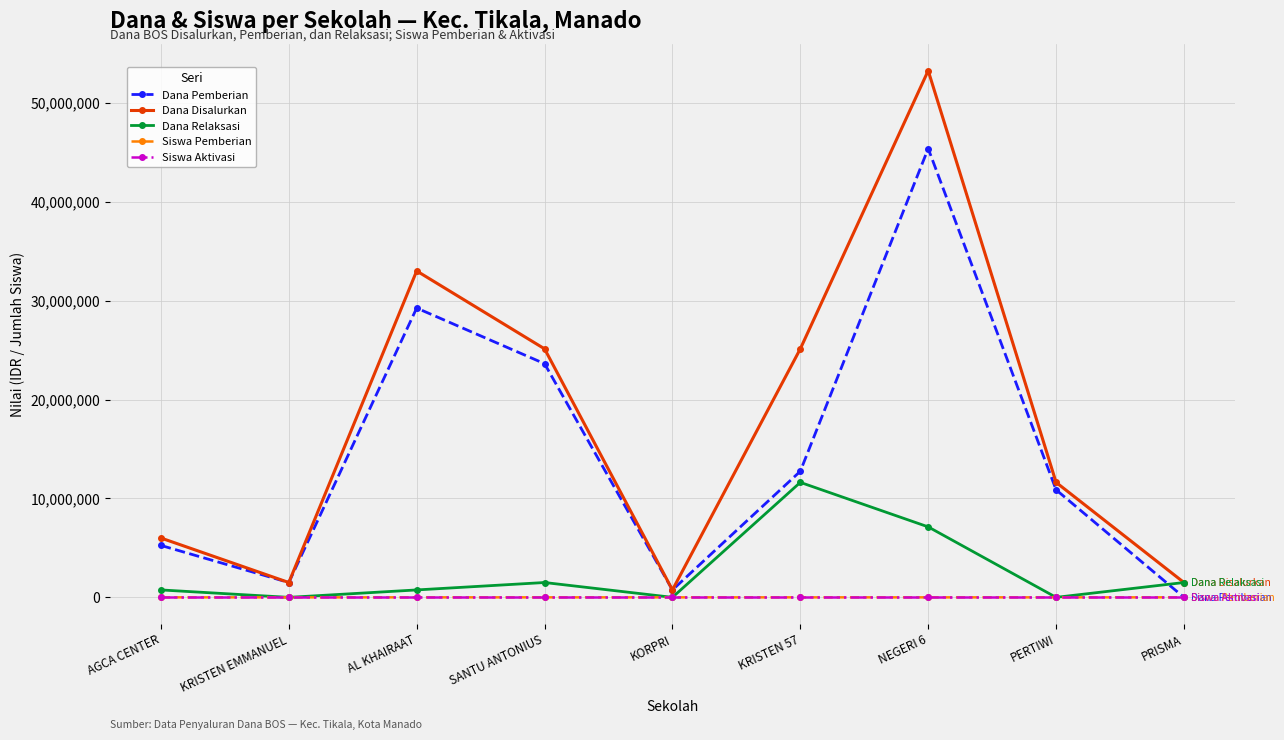

True or false: Dana Pemberian has more than 0 interior local peaks.

True